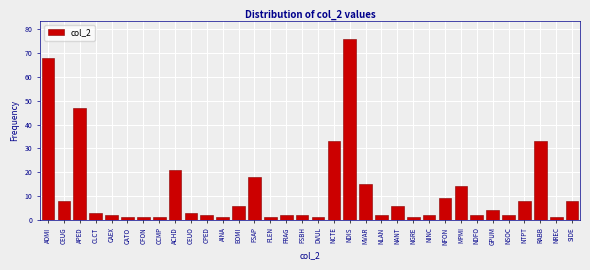

What is the difference between the second highest and second lowest values?

67